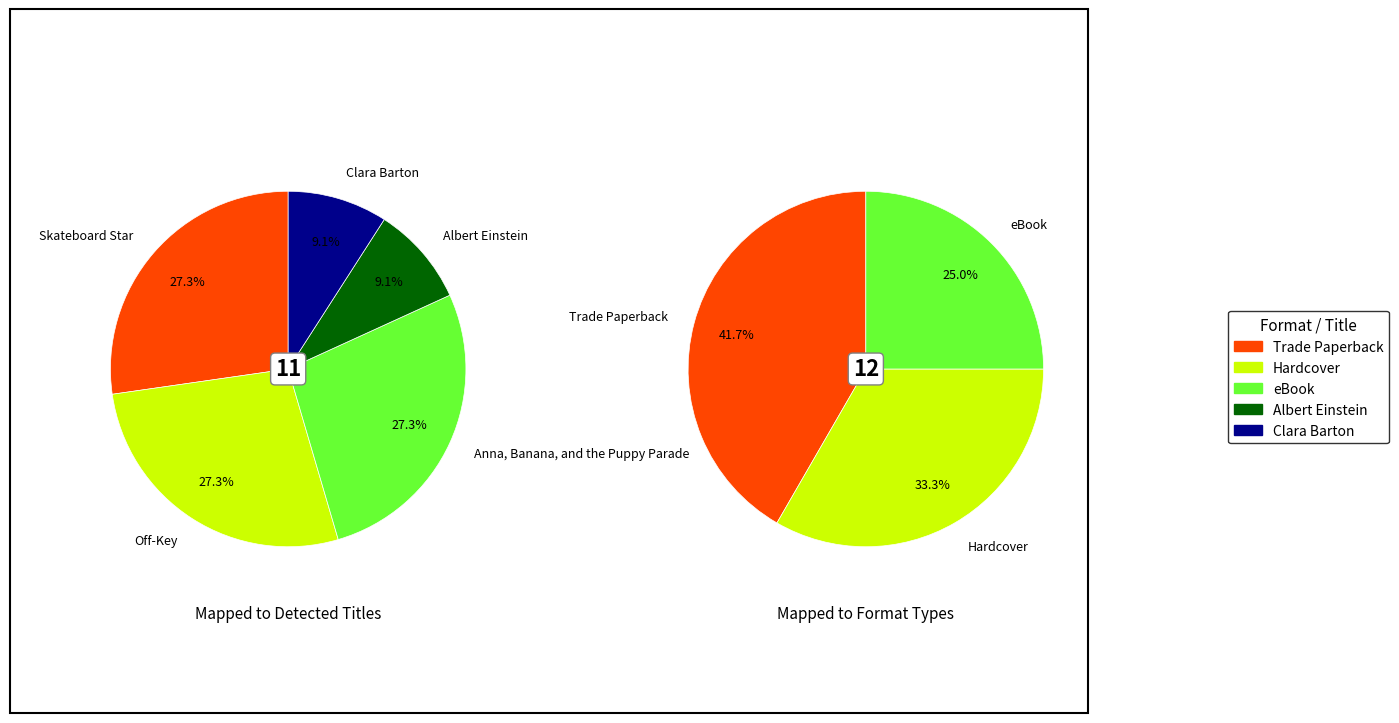

Is the sum of Albert Einstein and Skateboard Star greater than half?

No